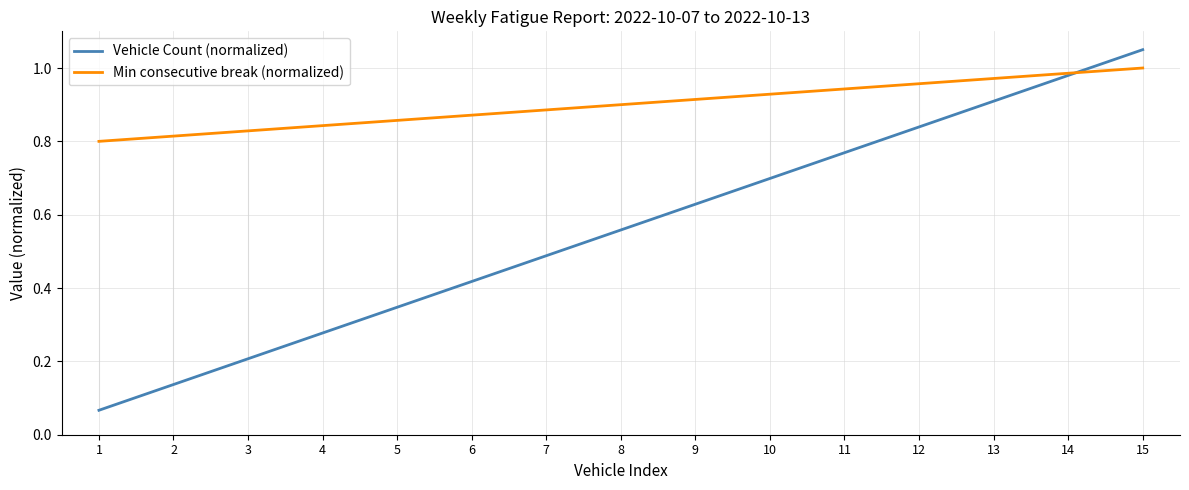

Which series ends up on top after the final intersection of Vehicle Count (normalized) and Min consecutive break (normalized)?

Vehicle Count (normalized)